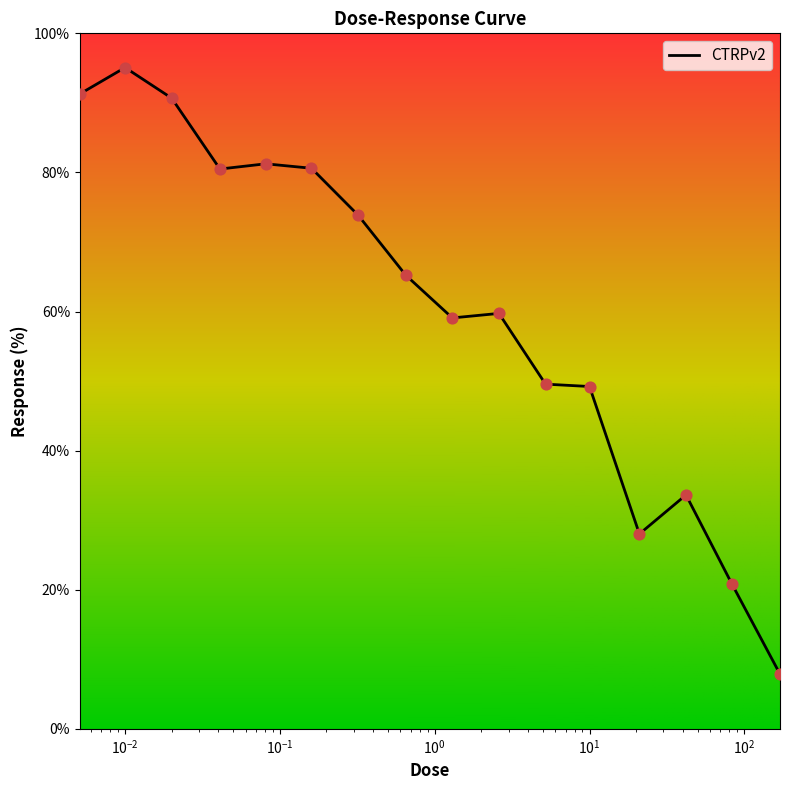

What is the difference between the maximum and minimum values?

87.2